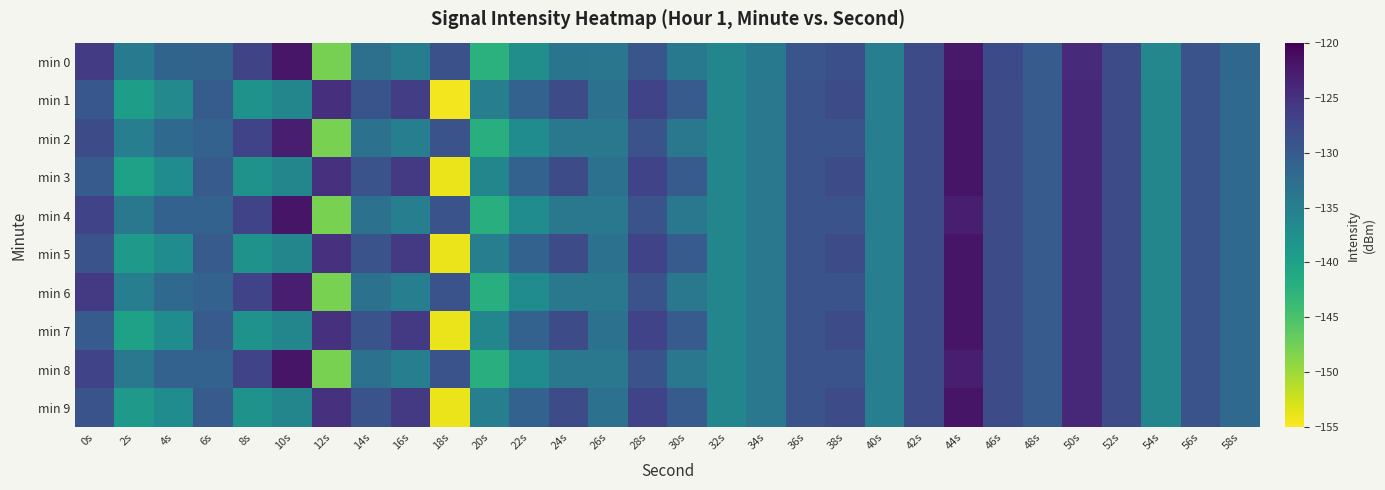

Reading left to right, extract all data points from this chart.

min 0: 0s=-126.2	2s=-134.6	4s=-131.2	6s=-131.1	8s=-127.2	10s=-122.1	12s=-147.8	14s=-133.0	16s=-134.7	18s=-128.6	20s=-142.4	22s=-137.3	24s=-133.6	26s=-133.7	28s=-129.3	30s=-134.1	32s=-136.1	34s=-134.1	36s=-129.3	38s=-128.5	40s=-134.9	42s=-128.2	44s=-122.4	46s=-127.8	48s=-130.1	50s=-124.2	52s=-128.0	54s=-136.2	56s=-128.9	58s=-131.8
min 1: 0s=-129.5	2s=-139.5	4s=-136.5	6s=-130.1	8s=-138.0	10s=-136.1	12s=-124.9	14s=-129.0	16s=-126.3	18s=-154.4	20s=-135.0	22s=-131.0	24s=-128.0	26s=-133.0	28s=-127.0	30s=-130.0	32s=-136.0	34s=-134.0	36s=-129.0	38s=-128.0	40s=-135.0	42s=-128.0	44s=-122.0	46s=-128.0	48s=-130.0	50s=-124.0	52s=-128.0	54s=-136.0	56s=-129.0	58s=-132.0
min 2: 0s=-128.0	2s=-135.0	4s=-132.0	6s=-131.0	8s=-127.0	10s=-123.0	12s=-148.0	14s=-133.0	16s=-135.0	18s=-129.0	20s=-142.0	22s=-137.0	24s=-134.0	26s=-134.0	28s=-129.0	30s=-134.0	32s=-136.0	34s=-134.0	36s=-129.0	38s=-129.0	40s=-135.0	42s=-128.0	44s=-122.0	46s=-128.0	48s=-130.0	50s=-124.0	52s=-128.0	54s=-136.0	56s=-129.0	58s=-132.0
min 3: 0s=-130.0	2s=-140.0	4s=-137.0	6s=-130.0	8s=-138.0	10s=-136.0	12s=-125.0	14s=-129.0	16s=-126.0	18s=-154.0	20s=-136.0	22s=-131.0	24s=-128.0	26s=-133.0	28s=-127.0	30s=-130.0	32s=-136.0	34s=-134.0	36s=-129.0	38s=-128.0	40s=-135.0	42s=-128.0	44s=-122.0	46s=-128.0	48s=-130.0	50s=-124.0	52s=-128.0	54s=-136.0	56s=-129.0	58s=-132.0
min 4: 0s=-127.0	2s=-134.0	4s=-131.0	6s=-131.0	8s=-127.0	10s=-122.0	12s=-148.0	14s=-133.0	16s=-135.0	18s=-129.0	20s=-142.0	22s=-137.0	24s=-134.0	26s=-134.0	28s=-129.0	30s=-134.0	32s=-136.0	34s=-134.0	36s=-129.0	38s=-129.0	40s=-135.0	42s=-128.0	44s=-123.0	46s=-128.0	48s=-130.0	50s=-124.0	52s=-128.0	54s=-136.0	56s=-129.0	58s=-132.0
min 5: 0s=-129.0	2s=-139.0	4s=-137.0	6s=-130.0	8s=-138.0	10s=-136.0	12s=-125.0	14s=-129.0	16s=-126.0	18s=-154.0	20s=-135.0	22s=-131.0	24s=-128.0	26s=-133.0	28s=-127.0	30s=-130.0	32s=-136.0	34s=-134.0	36s=-129.0	38s=-128.0	40s=-135.0	42s=-128.0	44s=-122.0	46s=-128.0	48s=-130.0	50s=-124.0	52s=-128.0	54s=-136.0	56s=-129.0	58s=-132.0
min 6: 0s=-126.0	2s=-135.0	4s=-132.0	6s=-131.0	8s=-127.0	10s=-123.0	12s=-148.0	14s=-133.0	16s=-135.0	18s=-129.0	20s=-142.0	22s=-137.0	24s=-134.0	26s=-134.0	28s=-129.0	30s=-134.0	32s=-136.0	34s=-134.0	36s=-129.0	38s=-129.0	40s=-135.0	42s=-128.0	44s=-122.0	46s=-128.0	48s=-130.0	50s=-124.0	52s=-128.0	54s=-136.0	56s=-129.0	58s=-132.0
min 7: 0s=-130.0	2s=-140.0	4s=-137.0	6s=-130.0	8s=-138.0	10s=-136.0	12s=-125.0	14s=-129.0	16s=-126.0	18s=-154.0	20s=-136.0	22s=-131.0	24s=-128.0	26s=-133.0	28s=-127.0	30s=-130.0	32s=-136.0	34s=-134.0	36s=-129.0	38s=-128.0	40s=-135.0	42s=-128.0	44s=-122.0	46s=-128.0	48s=-130.0	50s=-124.0	52s=-128.0	54s=-136.0	56s=-129.0	58s=-132.0
min 8: 0s=-127.0	2s=-134.0	4s=-131.0	6s=-131.0	8s=-127.0	10s=-122.0	12s=-148.0	14s=-133.0	16s=-135.0	18s=-129.0	20s=-142.0	22s=-137.0	24s=-134.0	26s=-134.0	28s=-129.0	30s=-134.0	32s=-136.0	34s=-134.0	36s=-129.0	38s=-129.0	40s=-135.0	42s=-128.0	44s=-123.0	46s=-128.0	48s=-130.0	50s=-124.0	52s=-128.0	54s=-136.0	56s=-129.0	58s=-132.0
min 9: 0s=-129.0	2s=-139.0	4s=-137.0	6s=-130.0	8s=-138.0	10s=-136.0	12s=-125.0	14s=-129.0	16s=-126.0	18s=-154.0	20s=-135.0	22s=-131.0	24s=-128.0	26s=-133.0	28s=-127.0	30s=-130.0	32s=-136.0	34s=-134.0	36s=-129.0	38s=-128.0	40s=-135.0	42s=-128.0	44s=-122.0	46s=-128.0	48s=-130.0	50s=-124.0	52s=-128.0	54s=-136.0	56s=-129.0	58s=-132.0